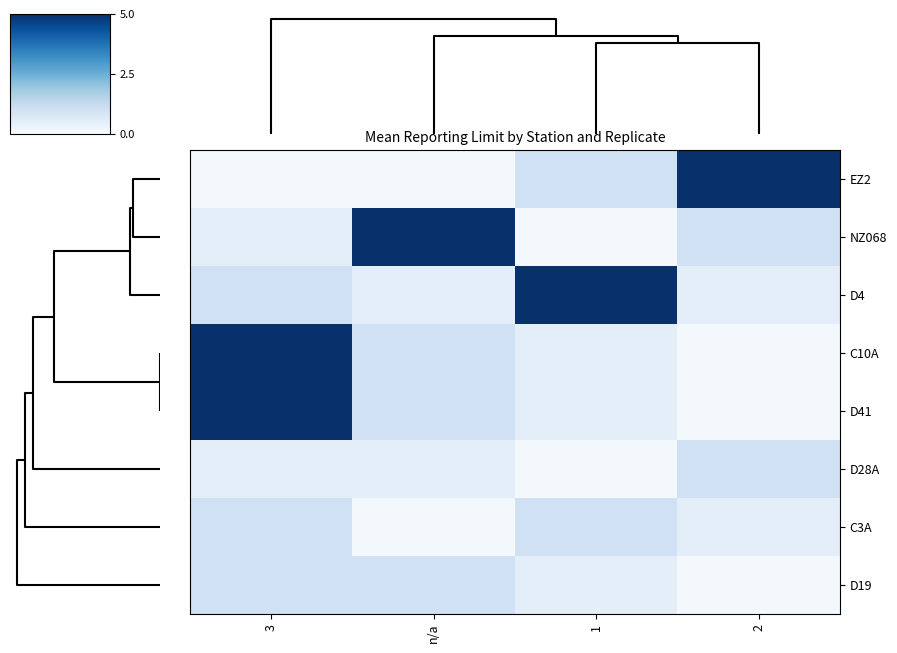

Reading right to left, list all the values displayed in this chart.

EZ2: 2=5.0	1=1.0	n/a=0.1	3=0.1
NZ068: 2=1.0	1=0.1	n/a=5.0	3=0.5
D4: 2=0.5	1=5.0	n/a=0.5	3=1.0
C10A: 2=0.1	1=0.5	n/a=1.0	3=5.0
D41: 2=0.1	1=0.5	n/a=1.0	3=5.0
D28A: 2=1.0	1=0.1	n/a=0.5	3=0.5
C3A: 2=0.5	1=1.0	n/a=0.1	3=1.0
D19: 2=0.1	1=0.5	n/a=1.0	3=1.0